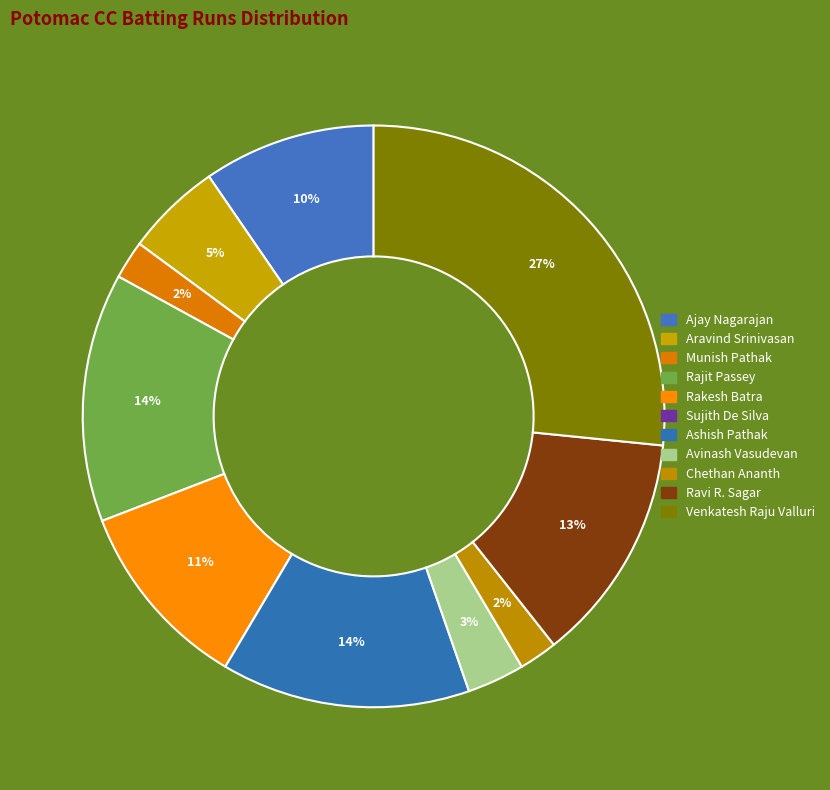

Does any single category account for the majority?

No